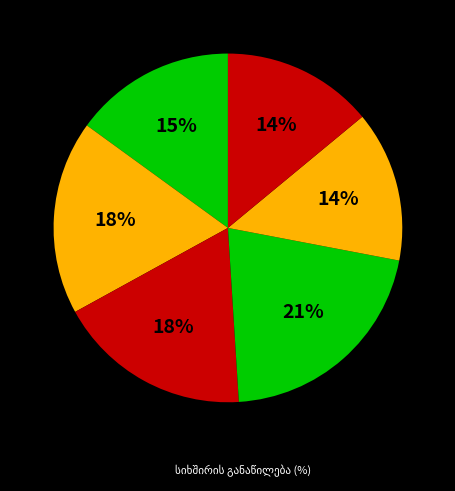

To the nearest percent, what is the difference between the largest and smallest slice percentages?

7%